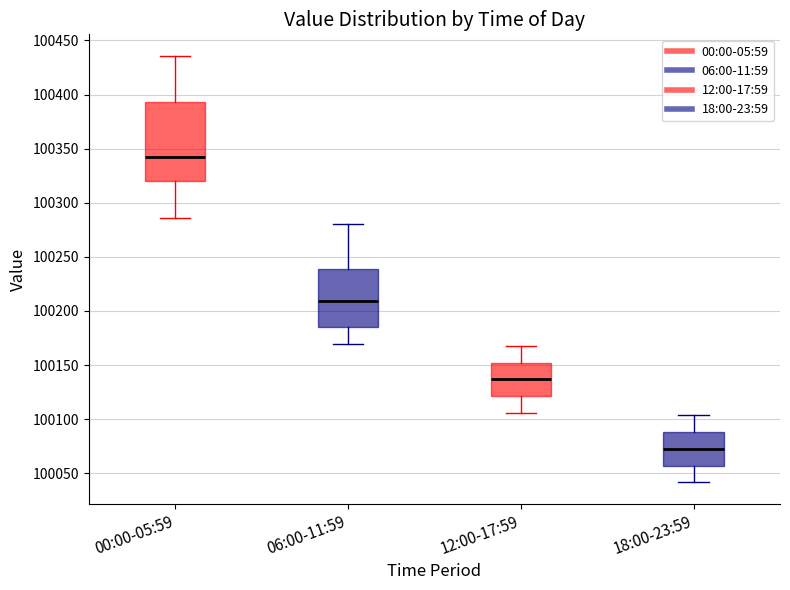

Comparing the boxes themselves (not the whiskers), which one is the tallest?

00:00-05:59